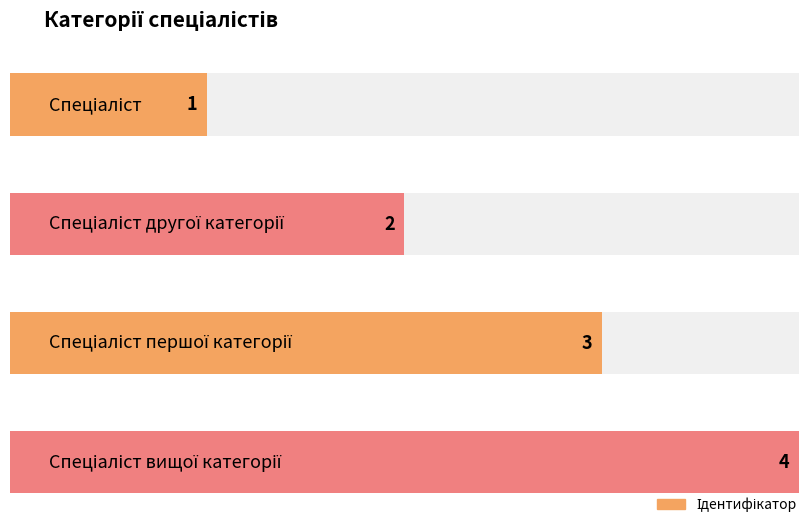

What position from the right is Спеціаліст другої категорії?

3